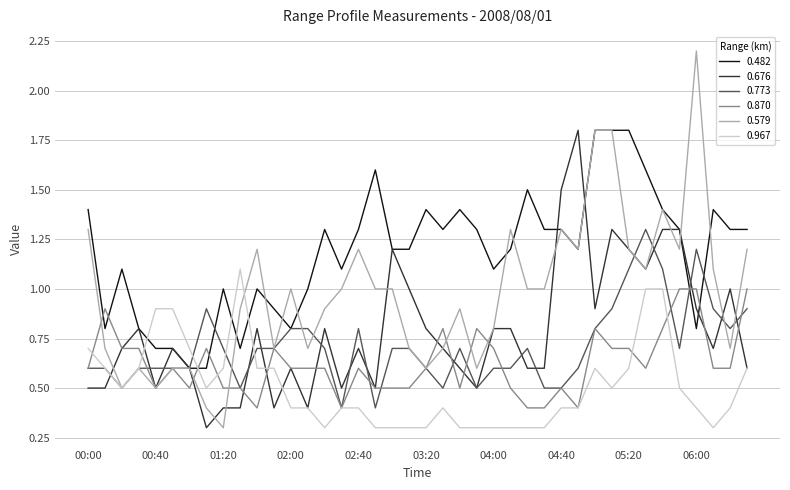

Which series has the largest total across all categories?

0.482